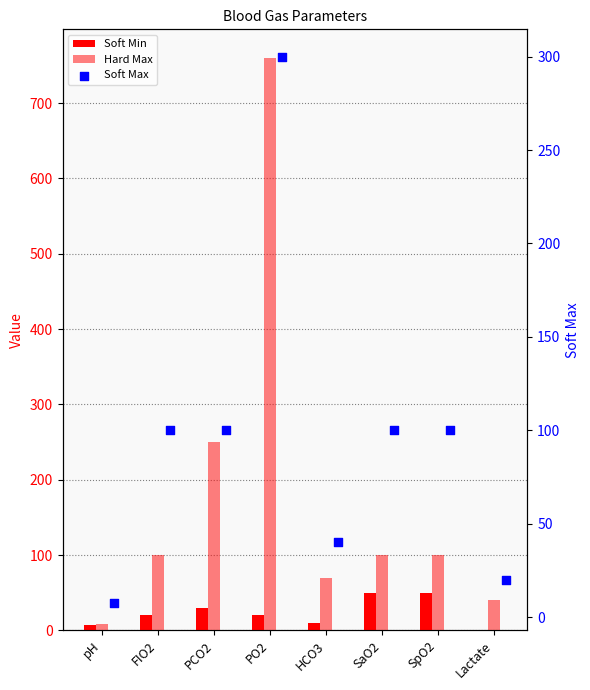

Which series has the largest total across all categories?

Hard Max